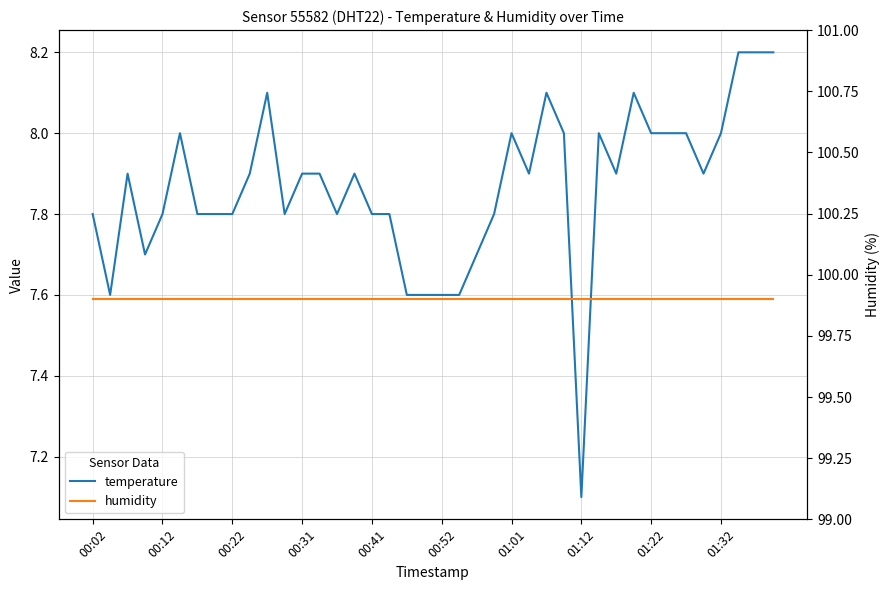

Rank the series by their average value, from highest to lowest.

humidity, temperature